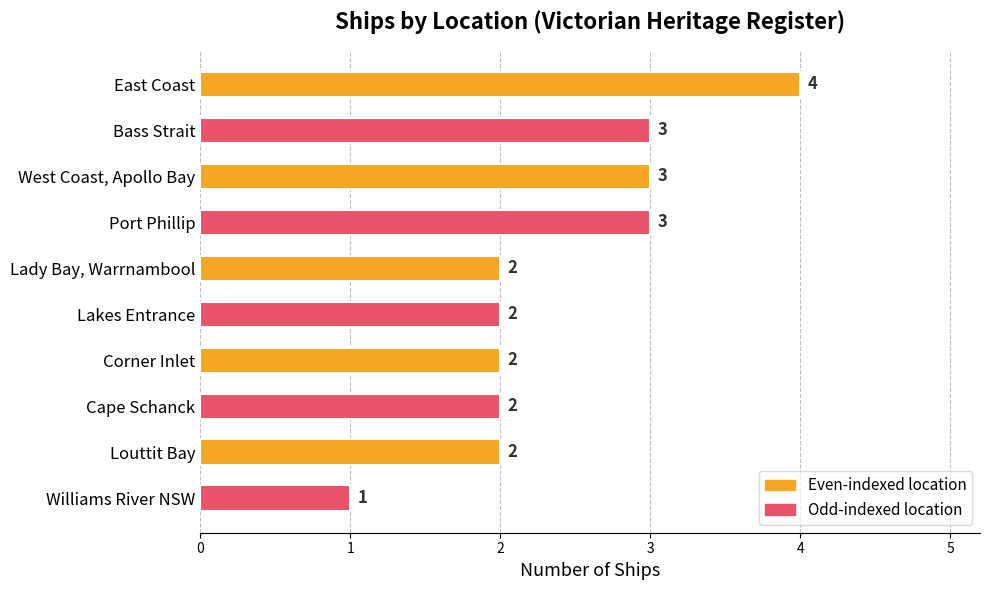

Which label corresponds to the smallest value in the chart?

Williams River NSW